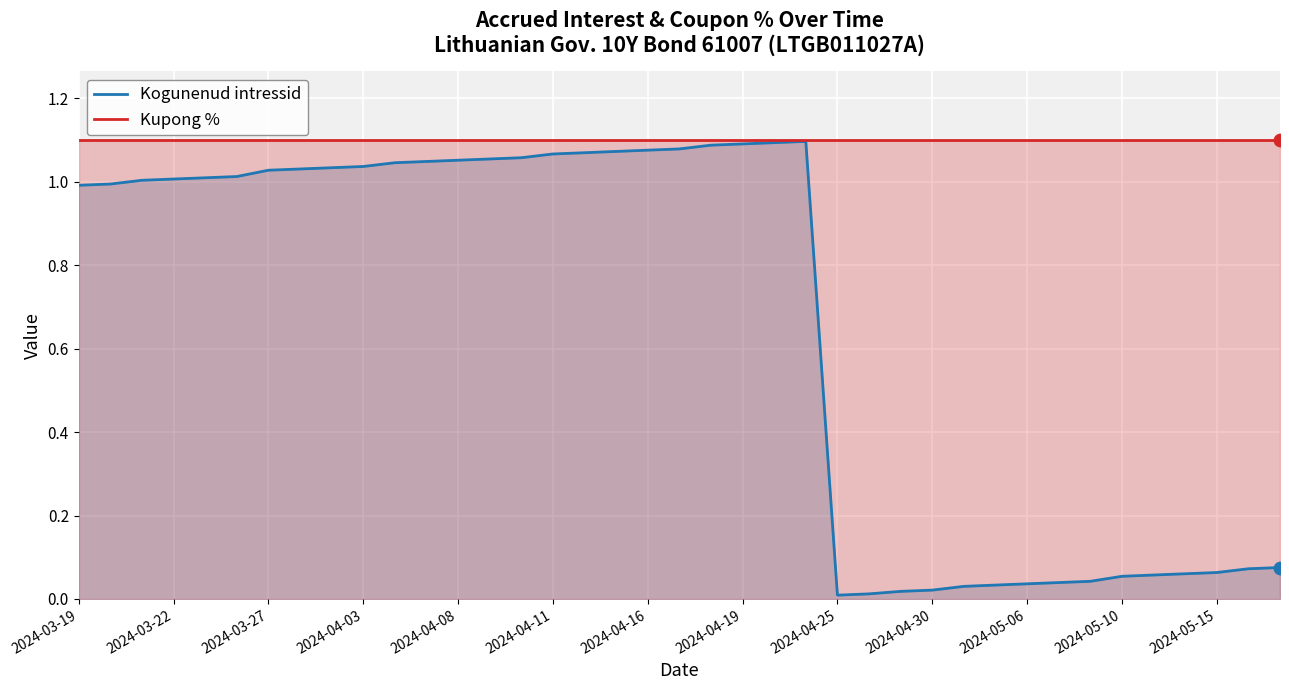

Which series has the largest Y range (max minus min)?

Kogunenud intressid